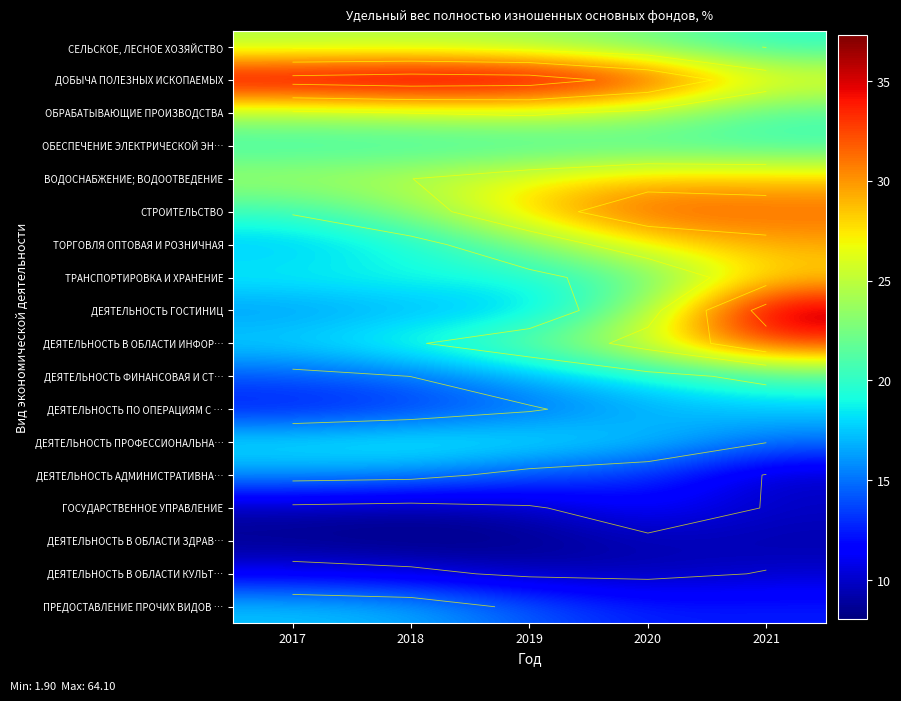

Is it true that ОБРАБАТЫВАЮЩИЕ ПРОИЗВОДСТВА equals 16.6 at 2017?

False